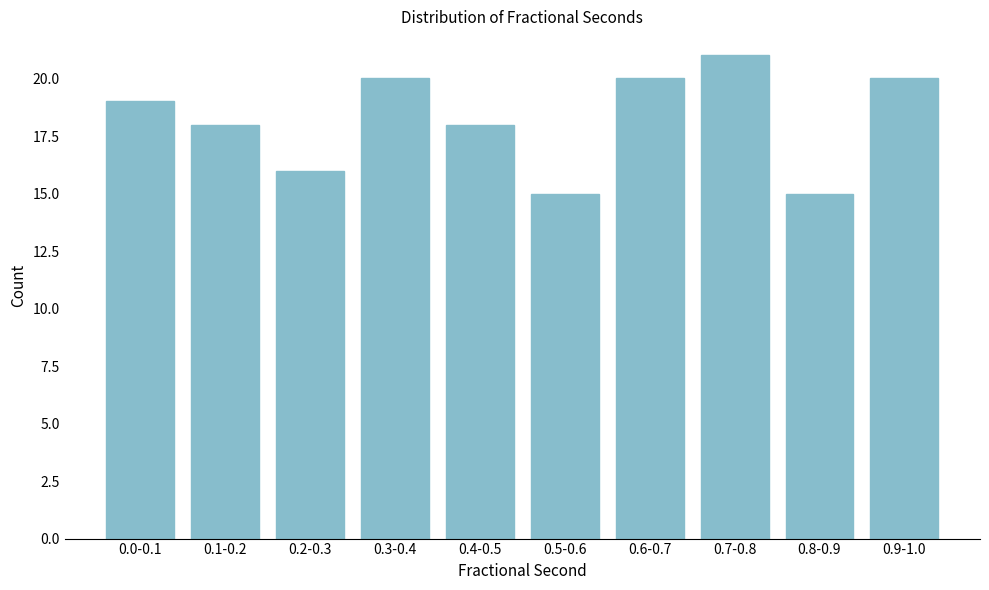

Reading left to right, what are all the values shown in this chart?

0.0-0.1=19	0.1-0.2=18	0.2-0.3=16	0.3-0.4=20	0.4-0.5=18	0.5-0.6=15	0.6-0.7=20	0.7-0.8=21	0.8-0.9=15	0.9-1.0=20